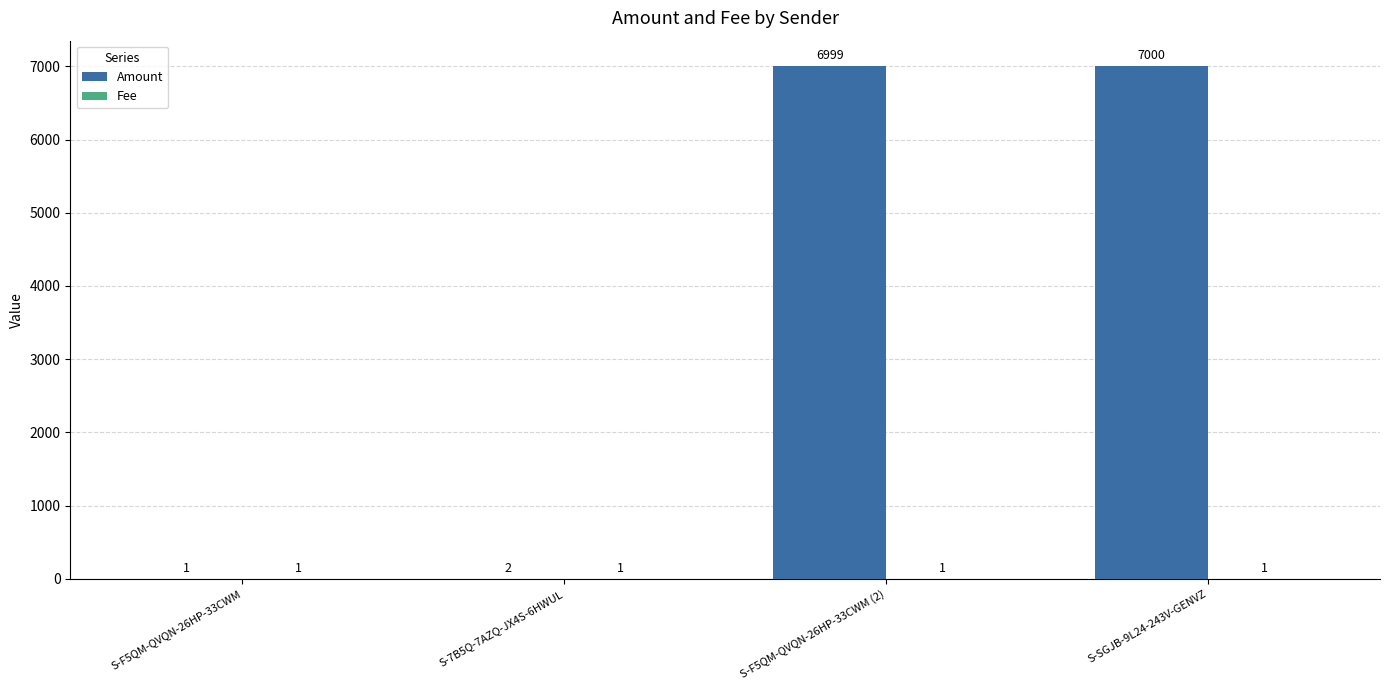

Are the bars grouped side by side (vs. stacked)?

Yes